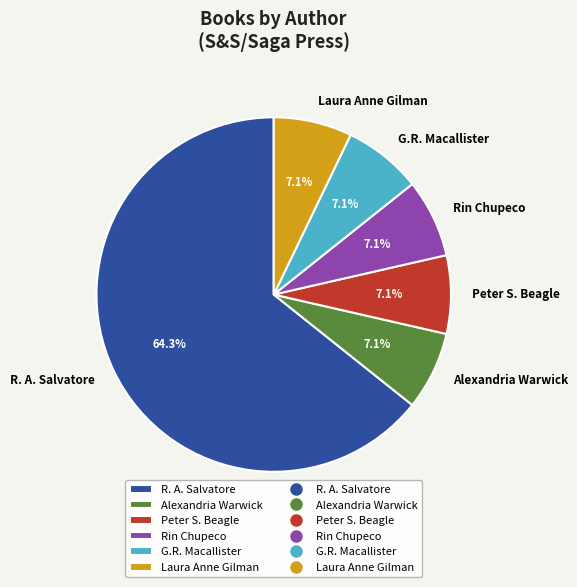

Rank the categories by value from lowest to highest.

Alexandria Warwick, Peter S. Beagle, Rin Chupeco, G.R. Macallister, Laura Anne Gilman, R. A. Salvatore